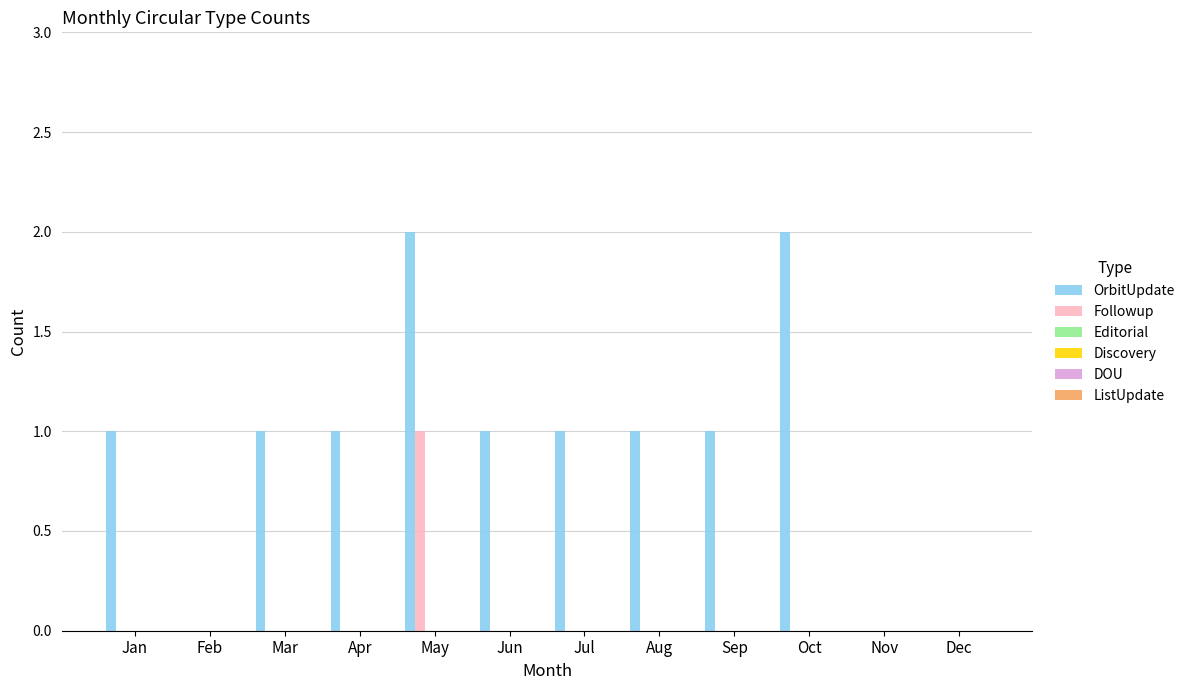

Which series has the largest total across all categories?

OrbitUpdate